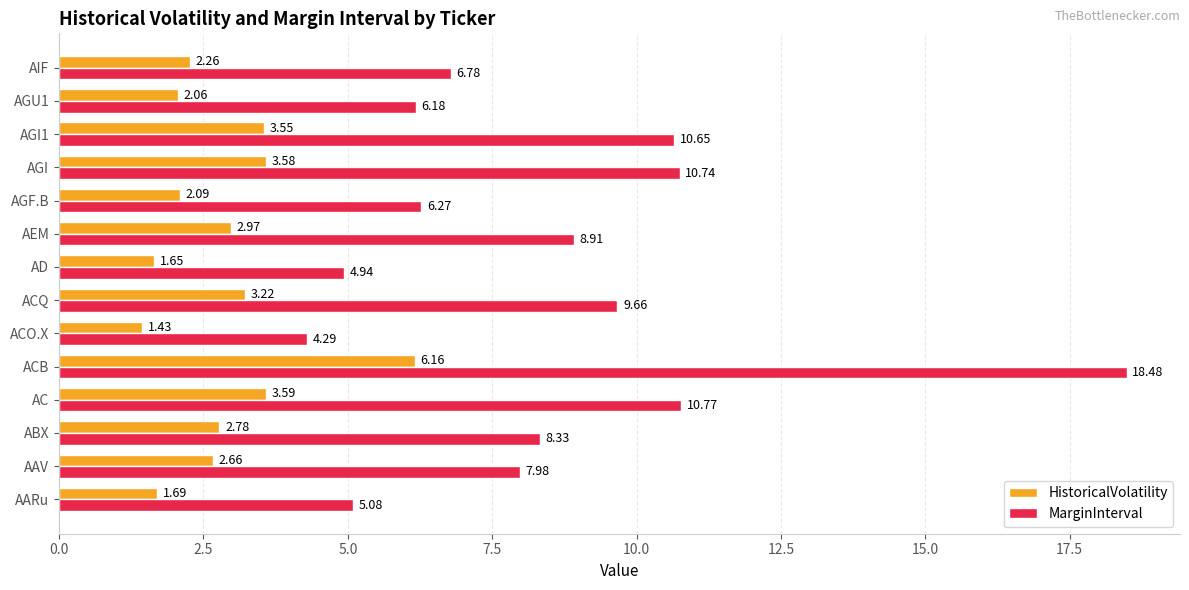

Where is HistoricalVolatility nearest to the value 3?

AEM